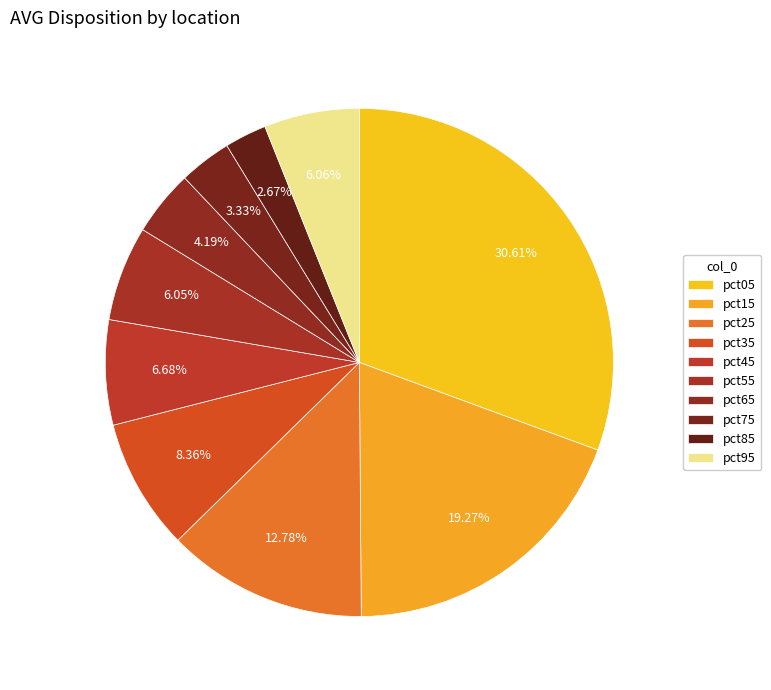

Is the sum of pct25 and pct15 greater than half?

No